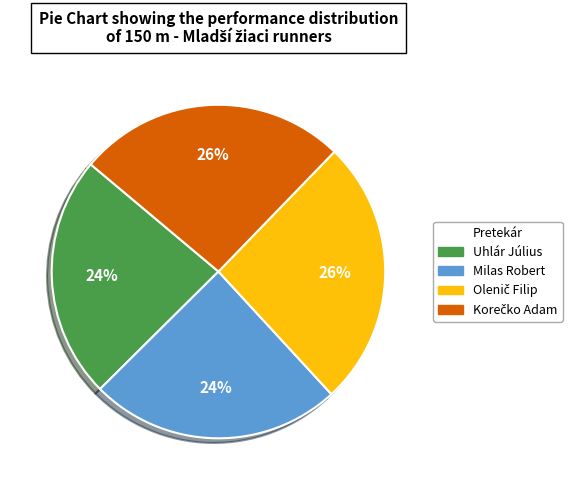

To the nearest percent, what is the combined percentage of Uhlár Július and Milas Robert?

48%